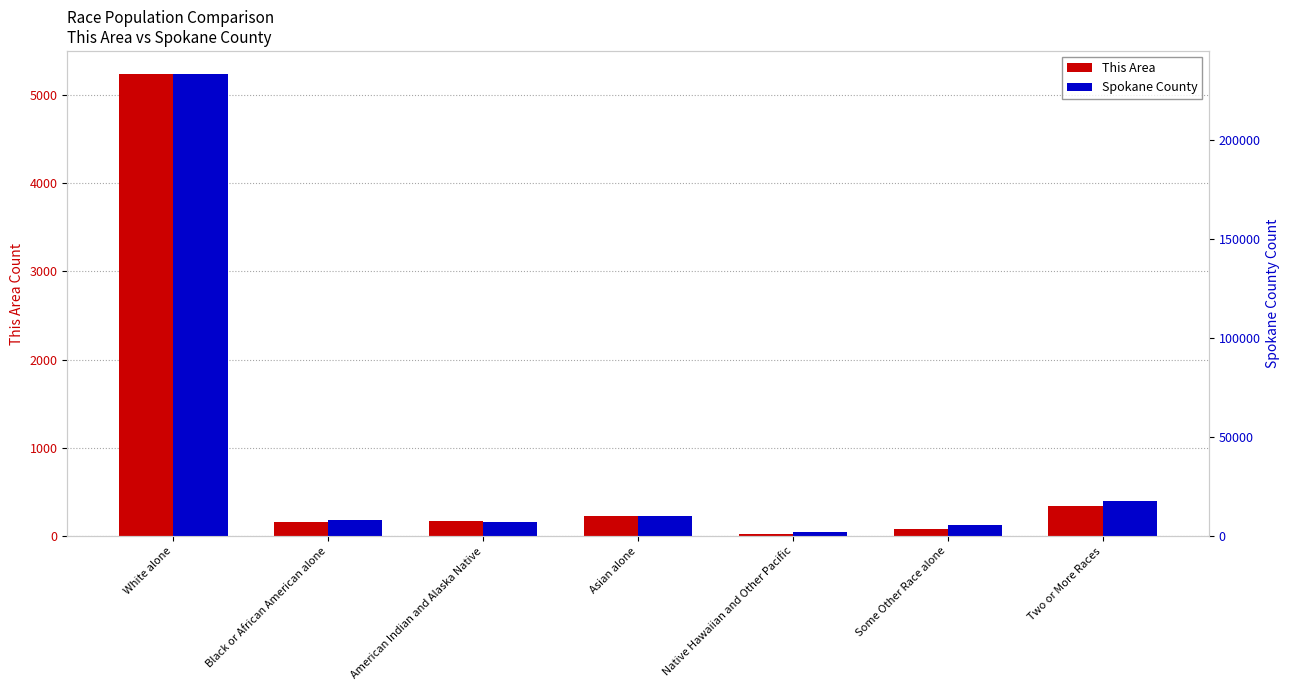

What value does the This Area series have at Two or More Races?

344